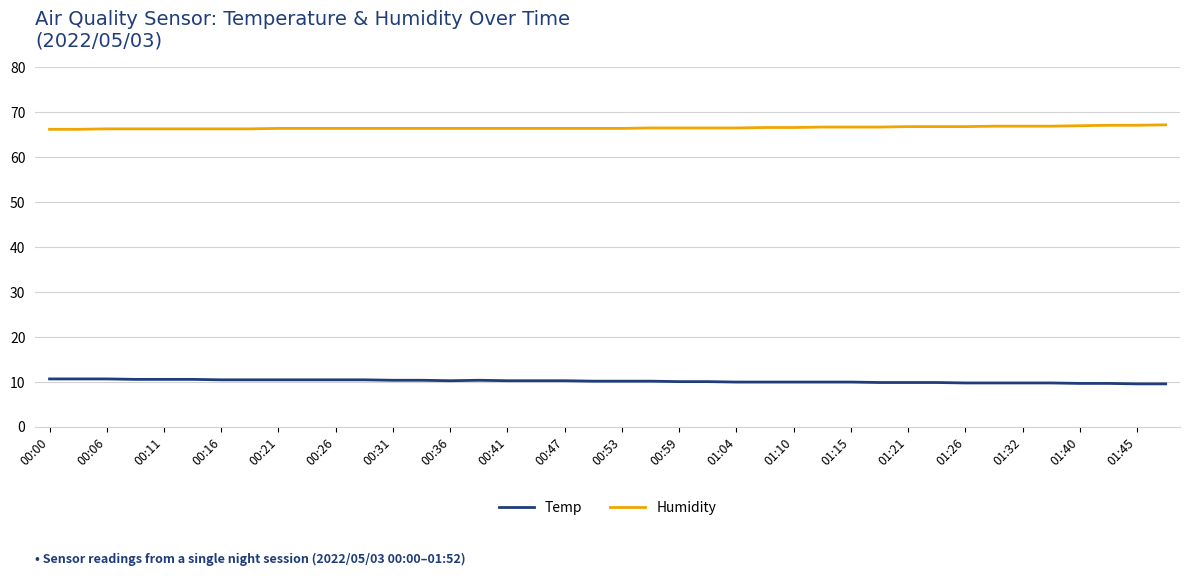

Which series has the largest total across all categories?

Humidity